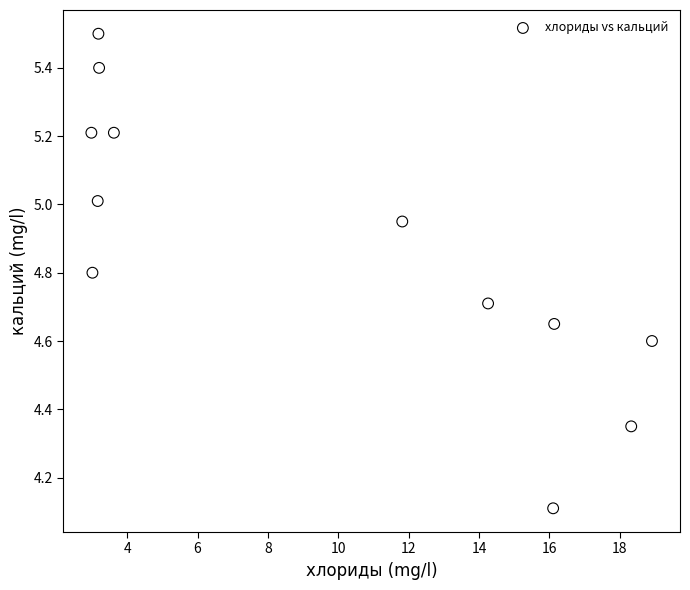

What Y value in the scatter plot is closest to 4?

4.1